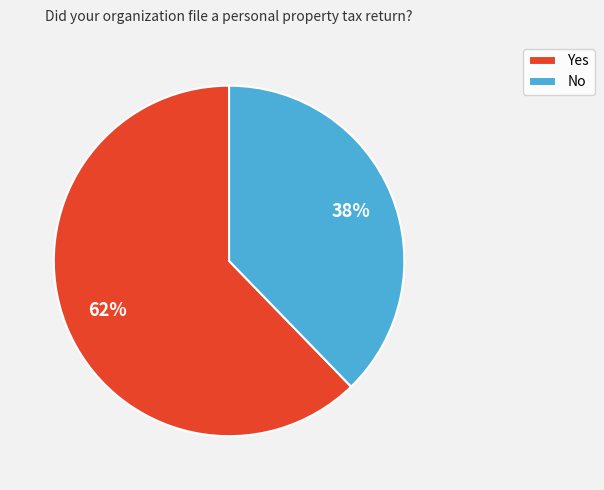

Is it true that No is 29% of the pie?

False